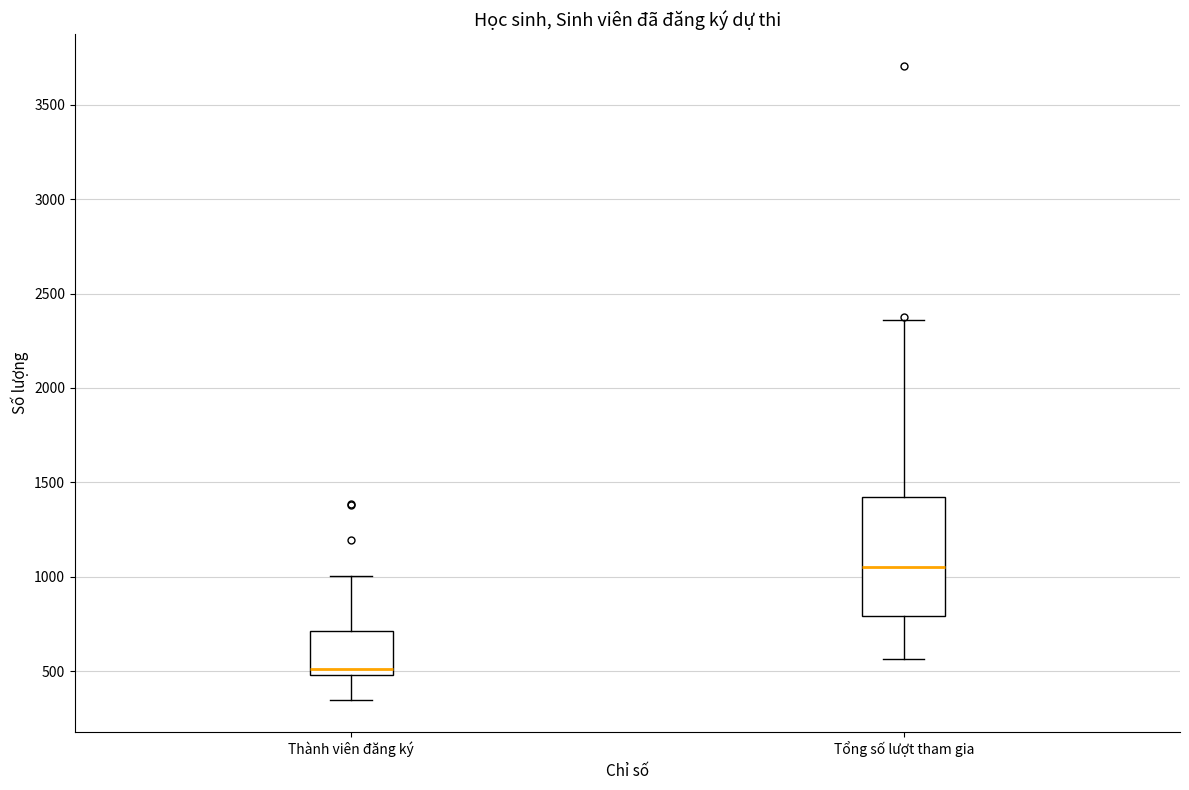

Where is the lower edge of the box for Thành viên đăng ký on the y-axis? The values are not printed on the chart, so give them approximately, as read against the axis.

500